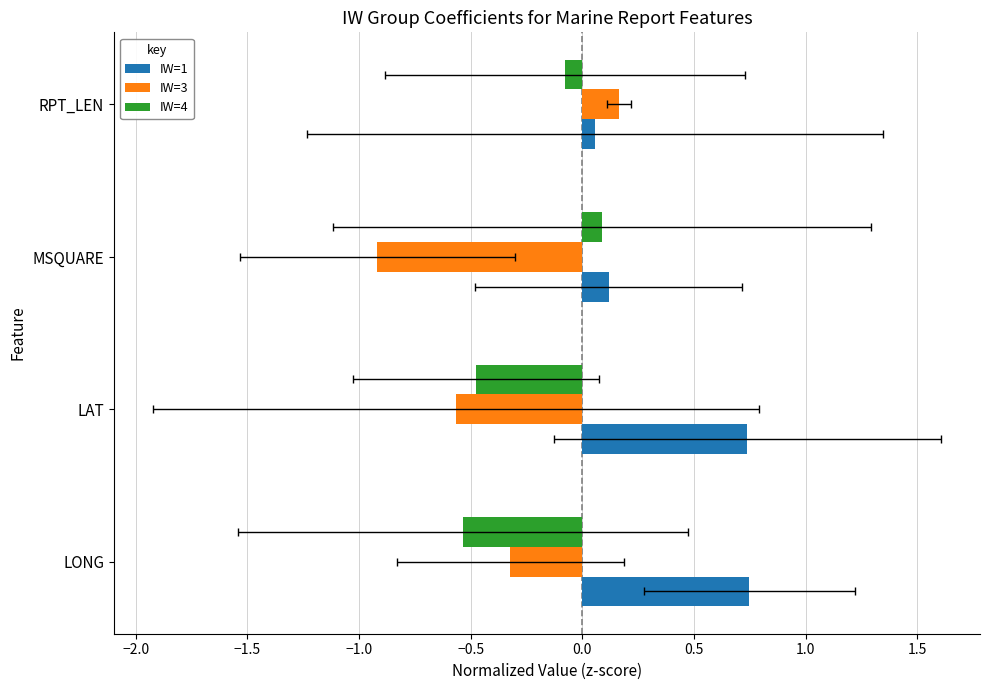

What are all the series names shown in the legend?

IW=1, IW=3, IW=4